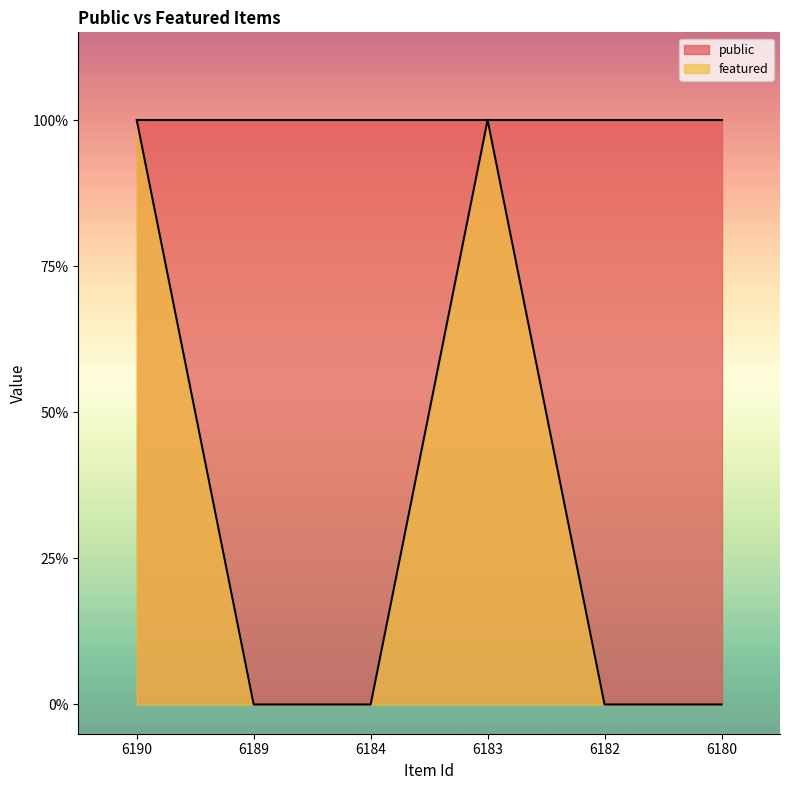

True or false: the data shows 1 at 6190.

True